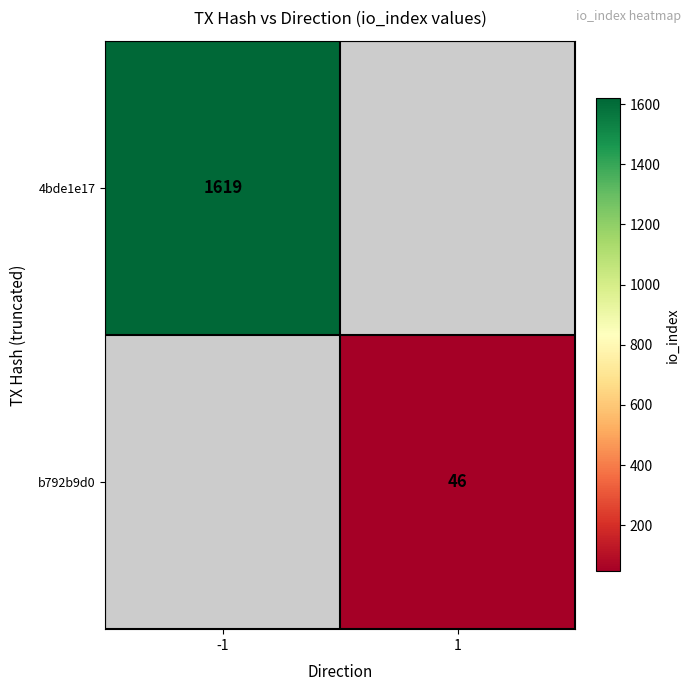

The value of b792b9d0 at 1 is 75. True or false?

False